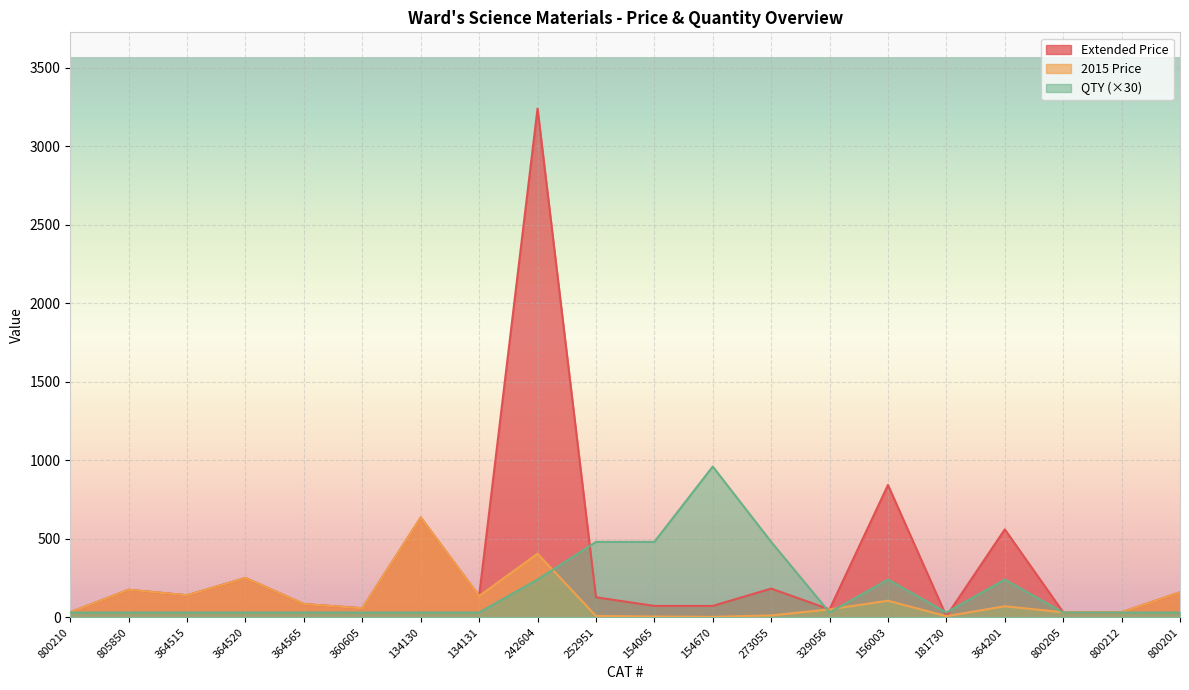

At which category is the sum across all series the highest?

242604